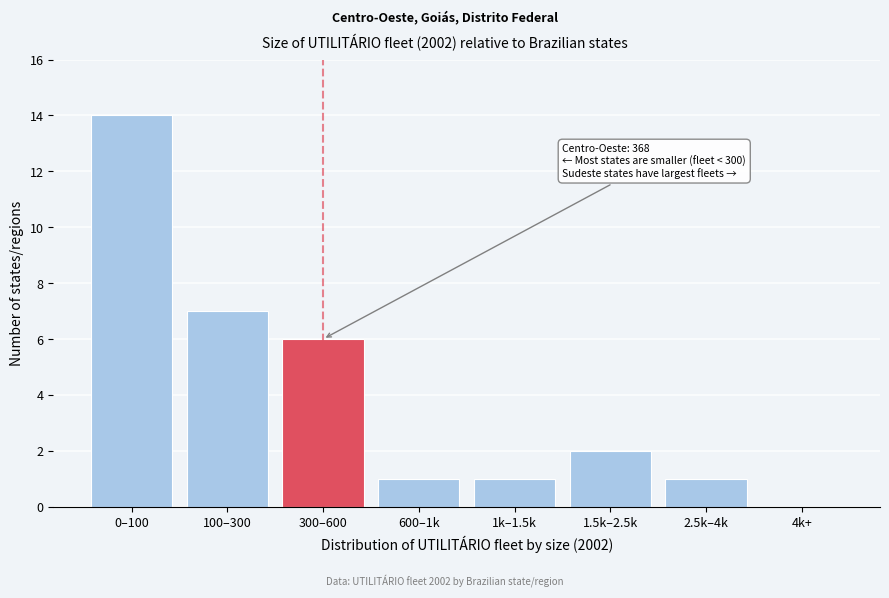

Reading left to right, extract all data points from this chart.

0–100=14	100–300=7	300–600=6	600–1k=1	1k–1.5k=1	1.5k–2.5k=2	2.5k–4k=1	4k+=0